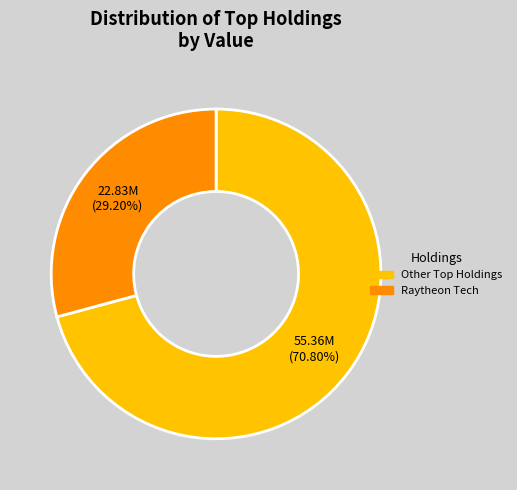

Count the number of slices in the pie.

2